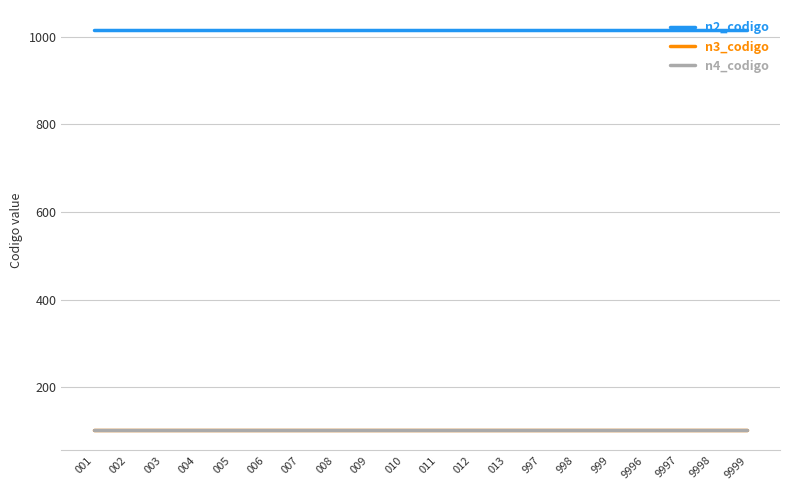

What is the lowest value of the n2_codigo series?

1015.0